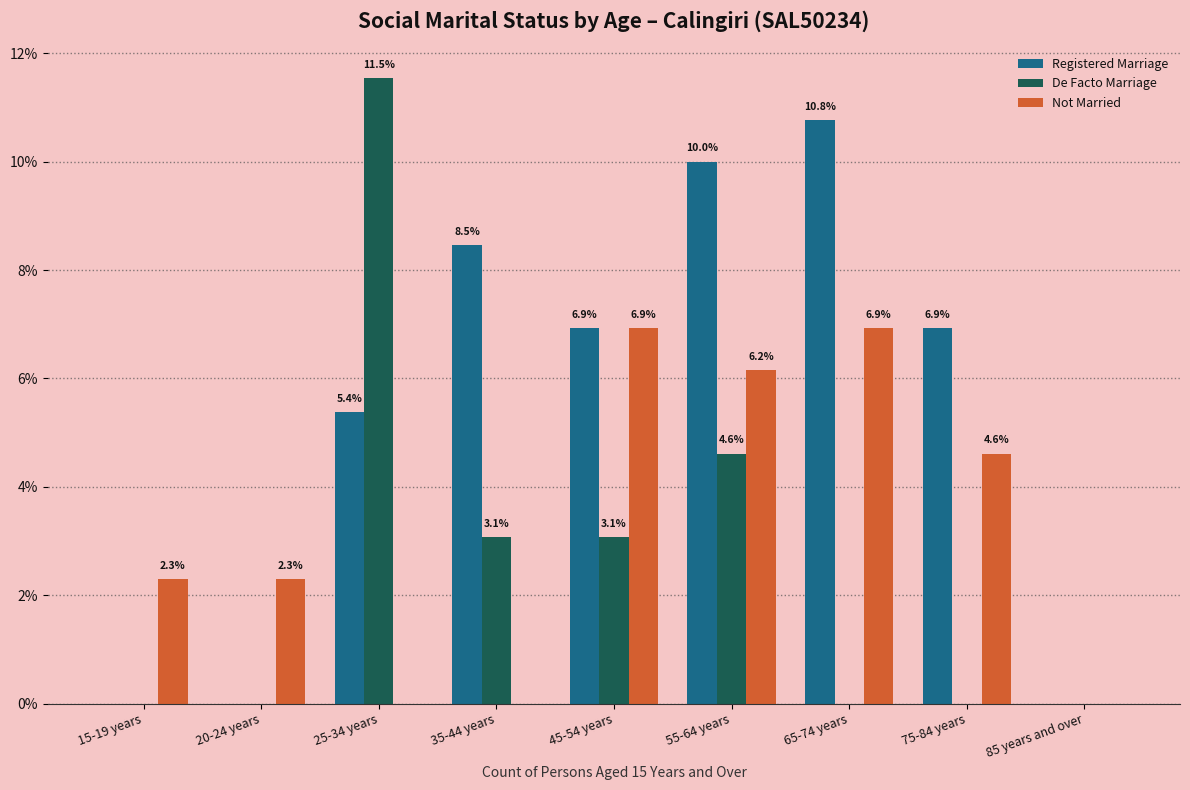

Reading left to right, extract all data points from this chart.

Registered Marriage: 15-19 years=0.0	20-24 years=0.0	25-34 years=5.4	35-44 years=8.5	45-54 years=6.9	55-64 years=10.0	65-74 years=10.8	75-84 years=6.9	85 years and over=0.0
De Facto Marriage: 15-19 years=0.0	20-24 years=0.0	25-34 years=11.5	35-44 years=3.1	45-54 years=3.1	55-64 years=4.6	65-74 years=0.0	75-84 years=0.0	85 years and over=0.0
Not Married: 15-19 years=2.3	20-24 years=2.3	25-34 years=0.0	35-44 years=0.0	45-54 years=6.9	55-64 years=6.2	65-74 years=6.9	75-84 years=4.6	85 years and over=0.0